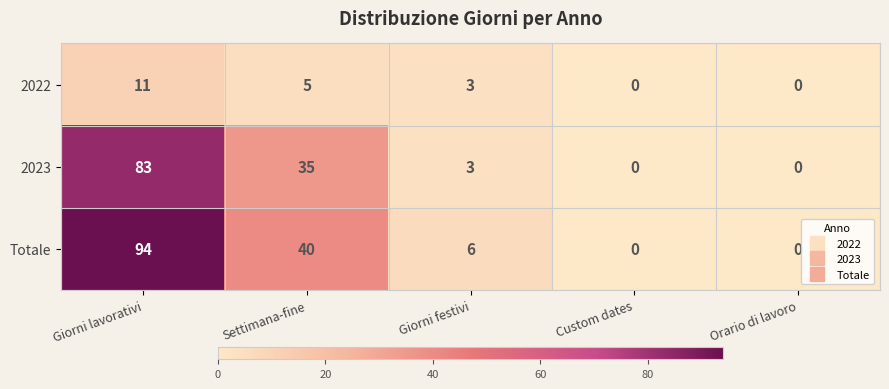

Reading right to left, transcribe all the data shown in this chart.

2022: 0	0	3	5	11
2023: 0	0	3	35	83
Totale: 0	0	6	40	94